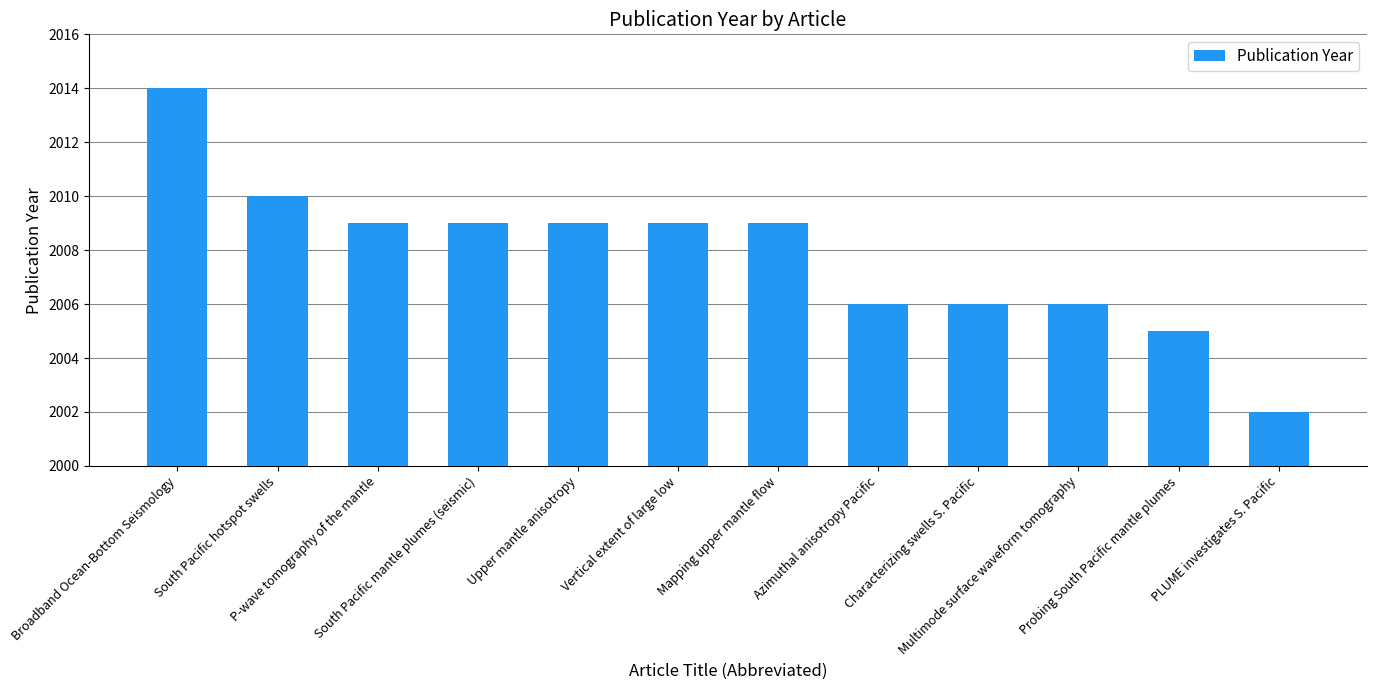

What is the ratio of the value at South Pacific hotspot swells to the value at Azimuthal anisotropy Pacific?

1.0